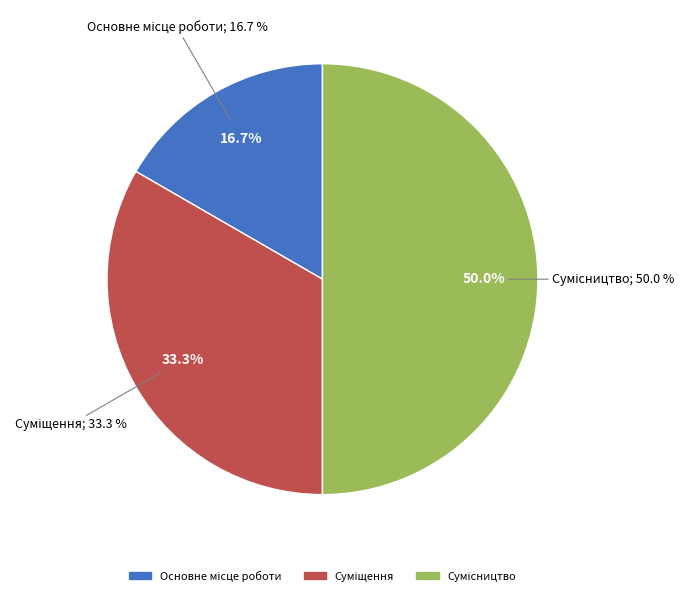

To the nearest percent, what percentage of the pie is Суміщення?

33%